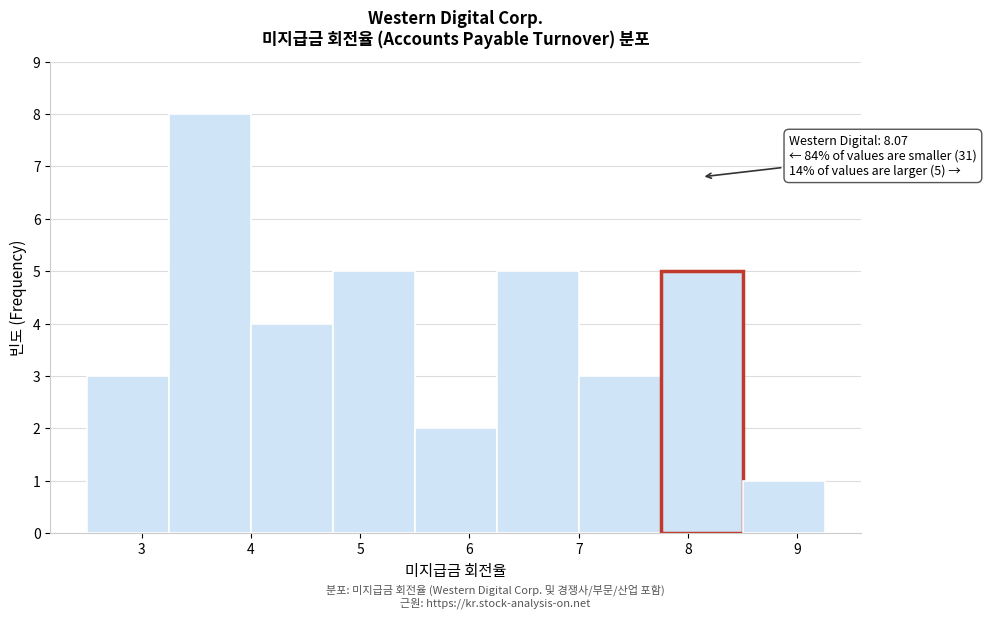

Over which range of the x-axis is the bar tallest?

3.25 to 4.00